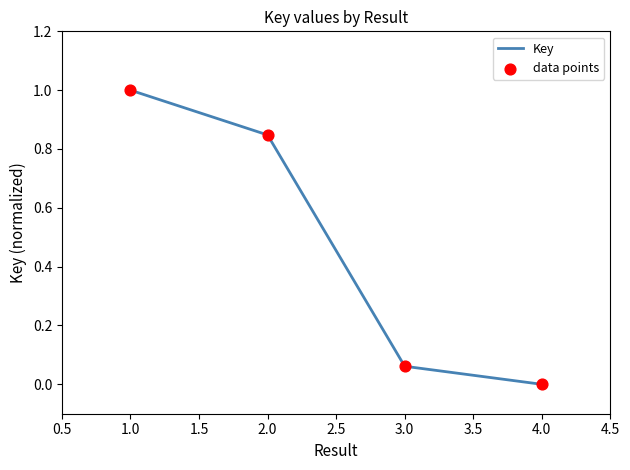

Which category has the highest value across all series?

1.0